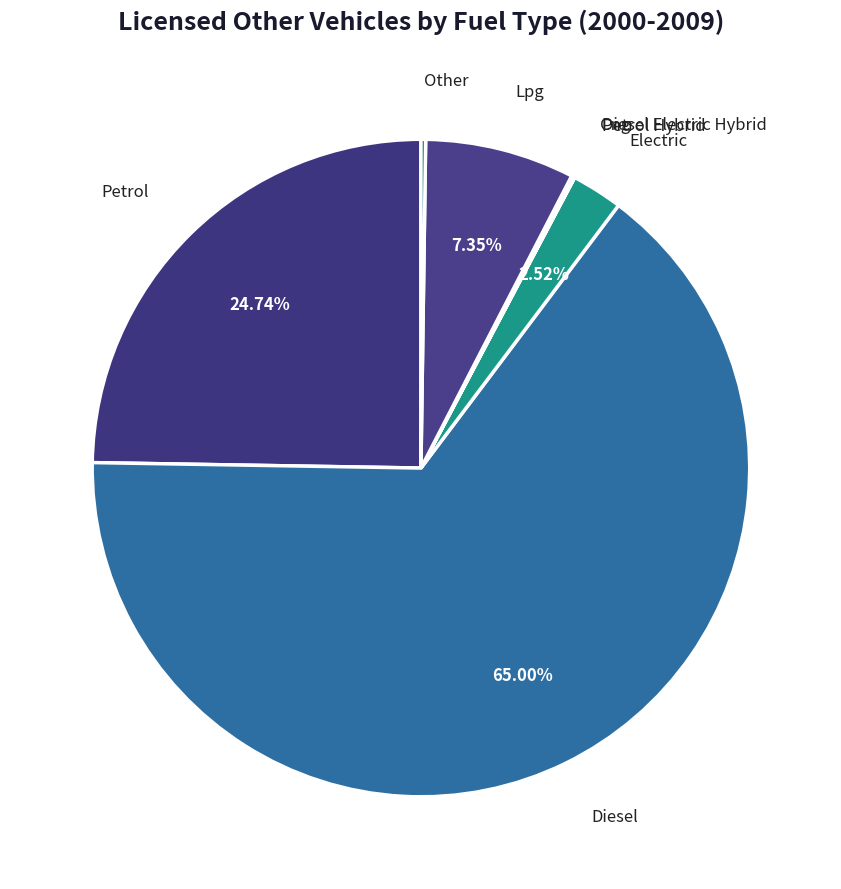

Which category has the biggest portion of the pie?

Diesel